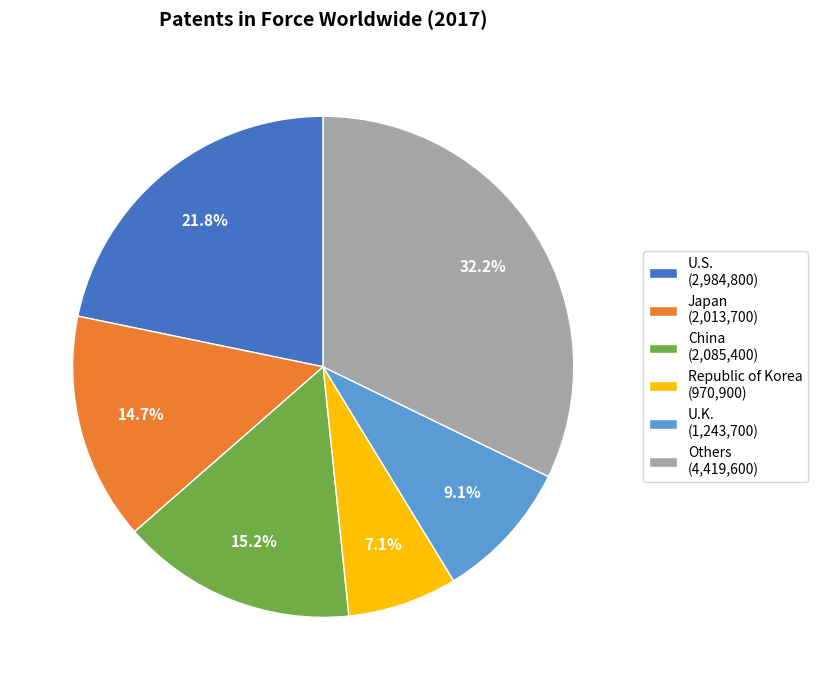

Does any single category account for the majority?

No